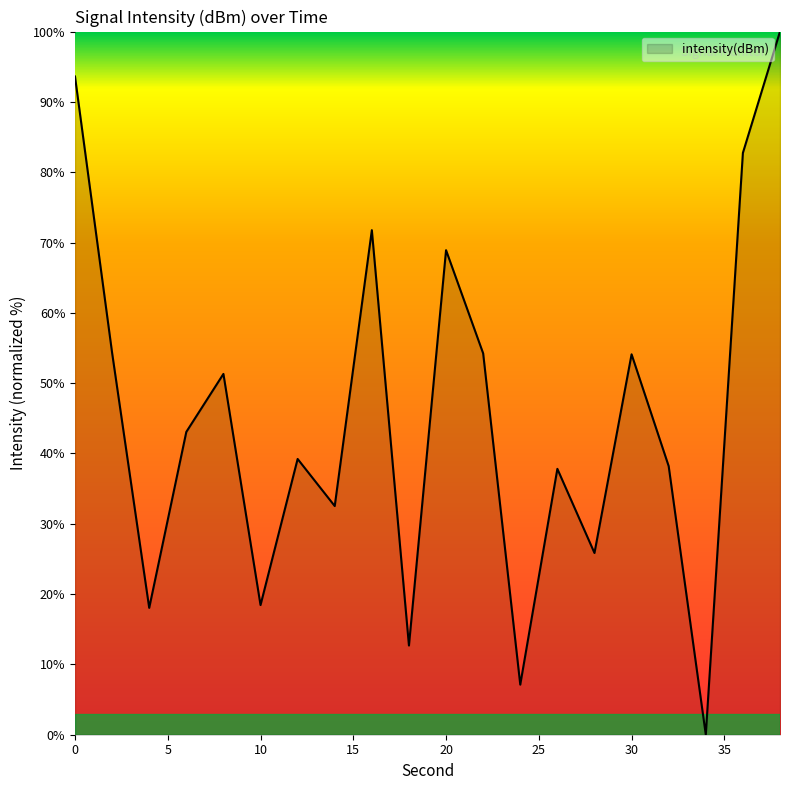

How many points are lower than both their immediate neighbors (excluding endpoints)?

7